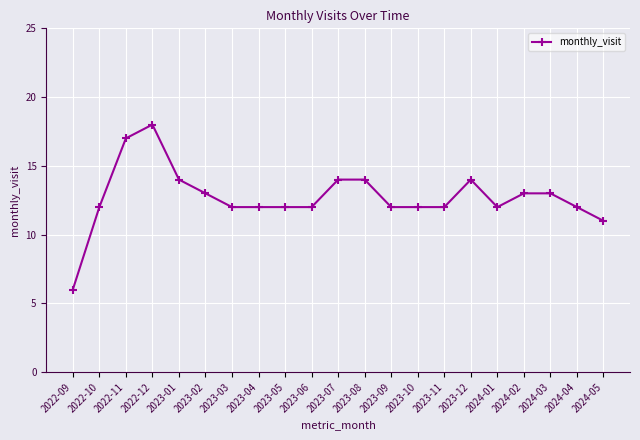

At which category does the data reach its first local peak?

2022-12